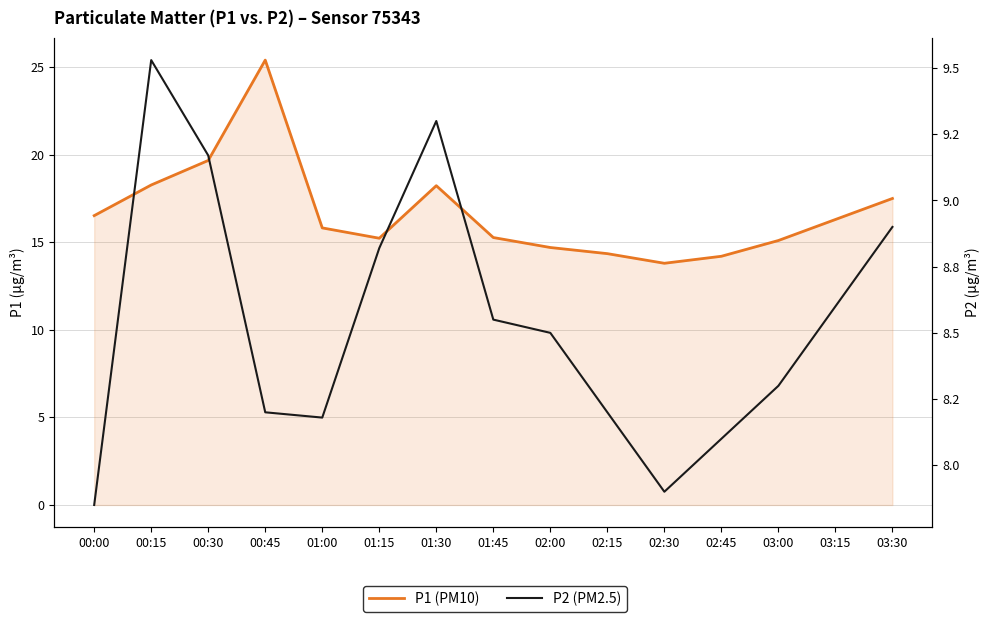

What is the difference between the highest and lowest values at 00:15?

8.7